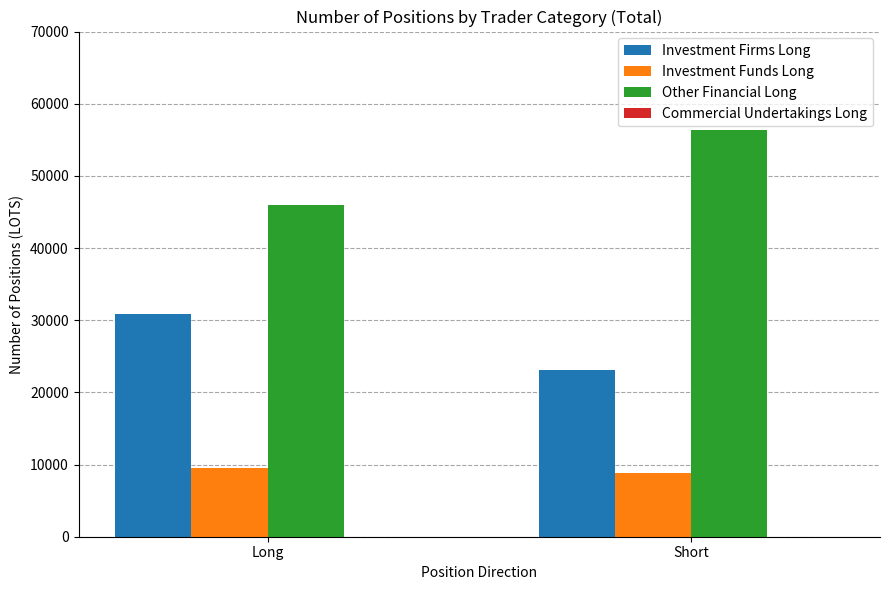

What is the label of the 1st bar from the left?

Long